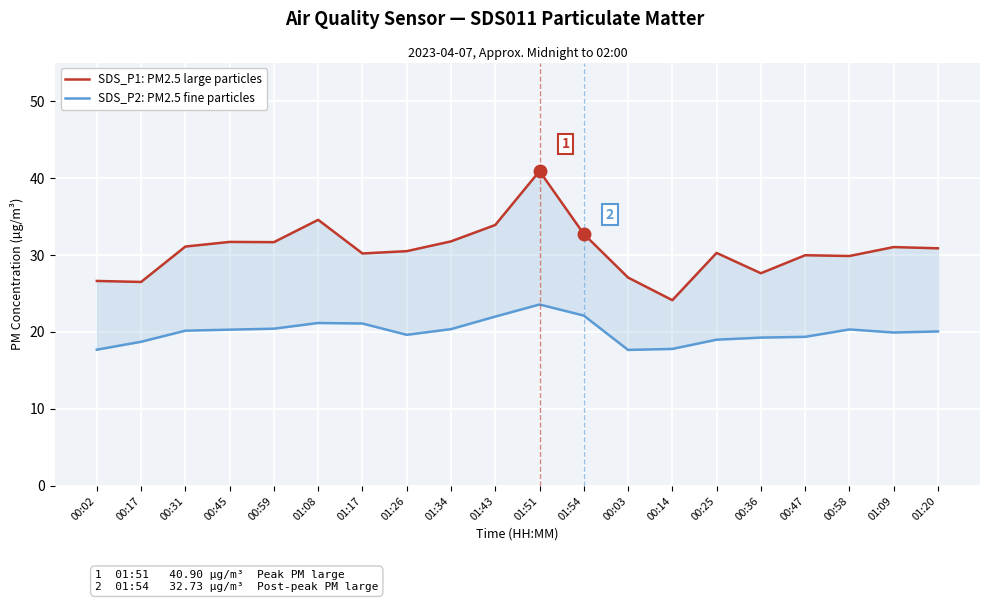

What is the total value across all series at 00:47?

49.3